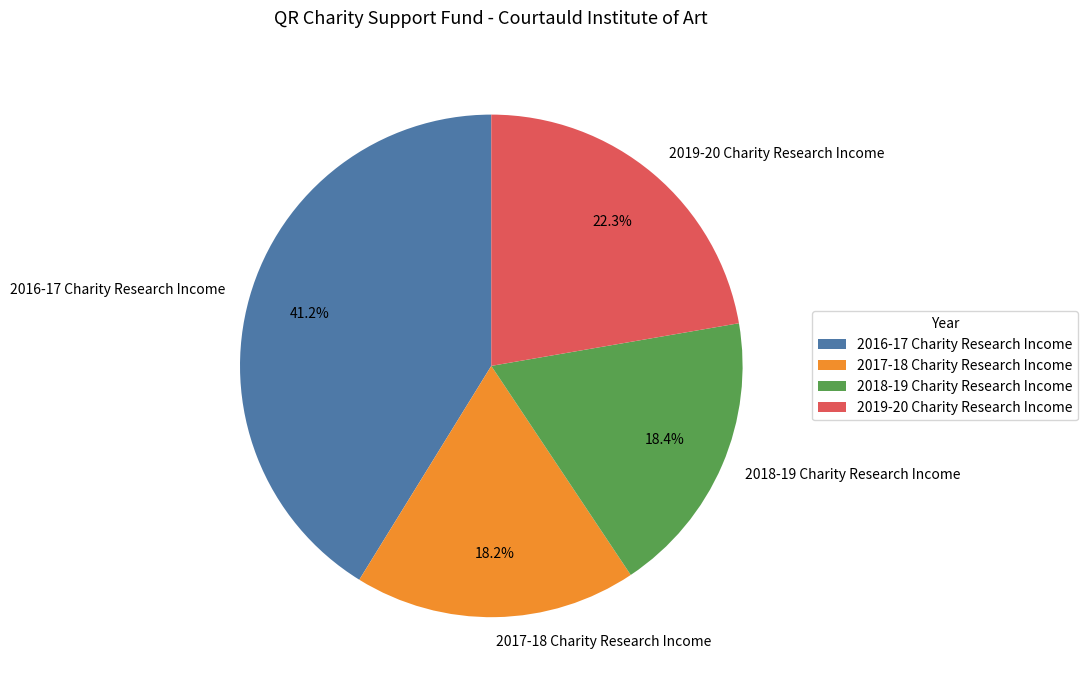

What is the largest slice in the pie chart?

2016-17 Charity Research Income